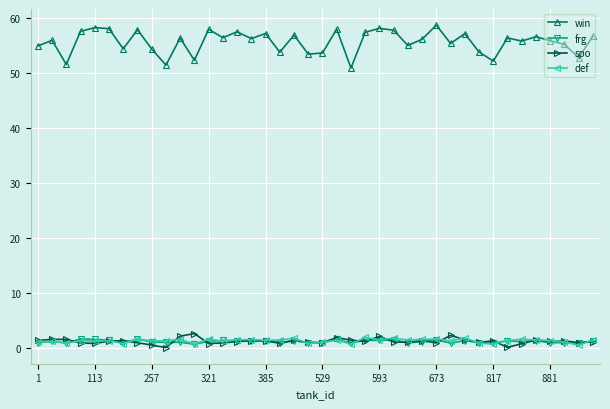

True or false: def and win cross at least once.

False